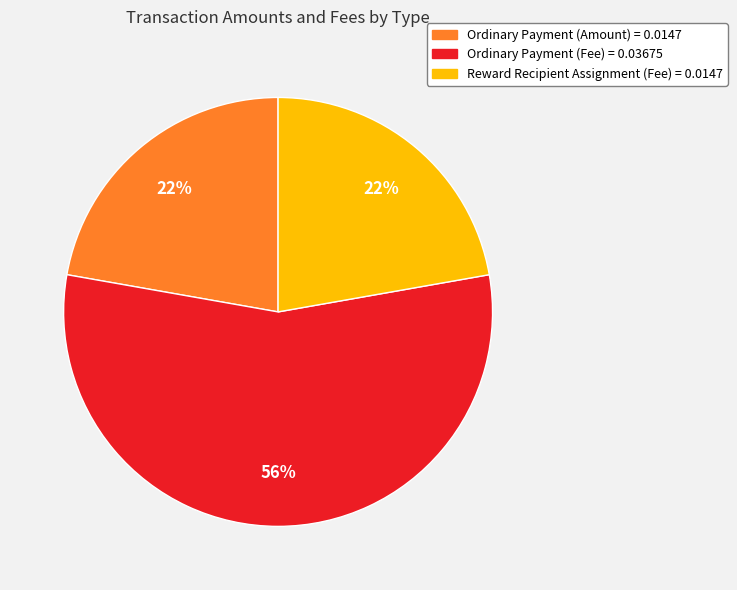

To the nearest percent, what is the average slice percentage?

33%